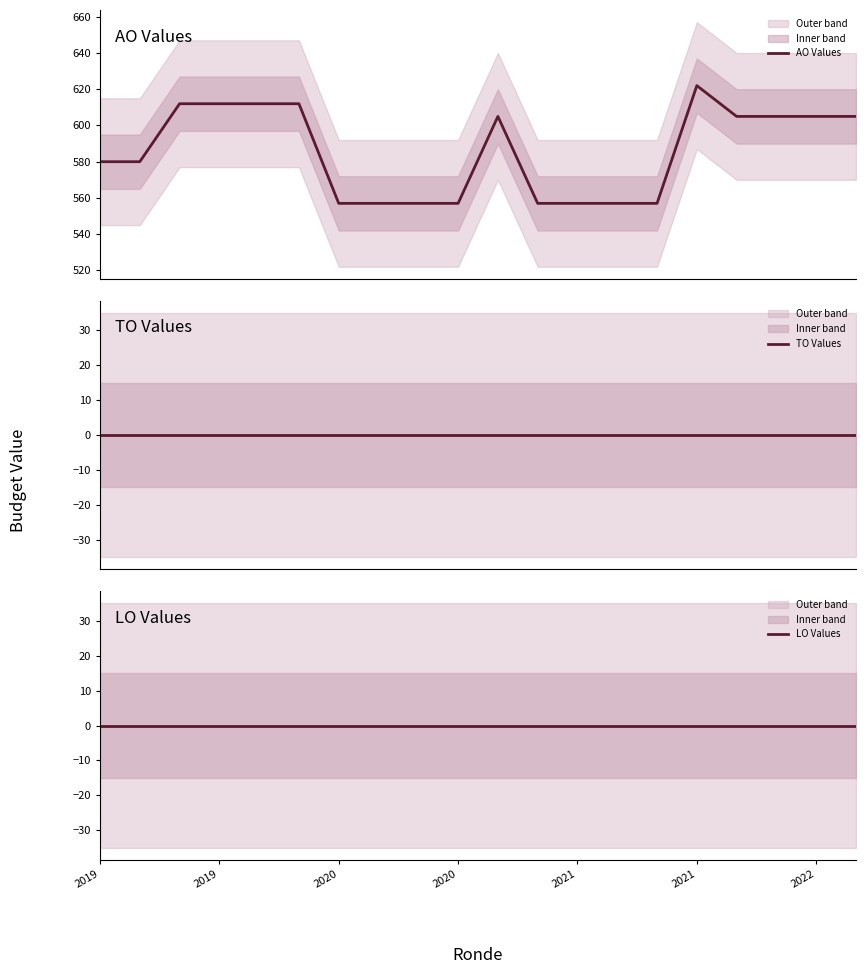

What is the lowest value of the AO Values series?

557